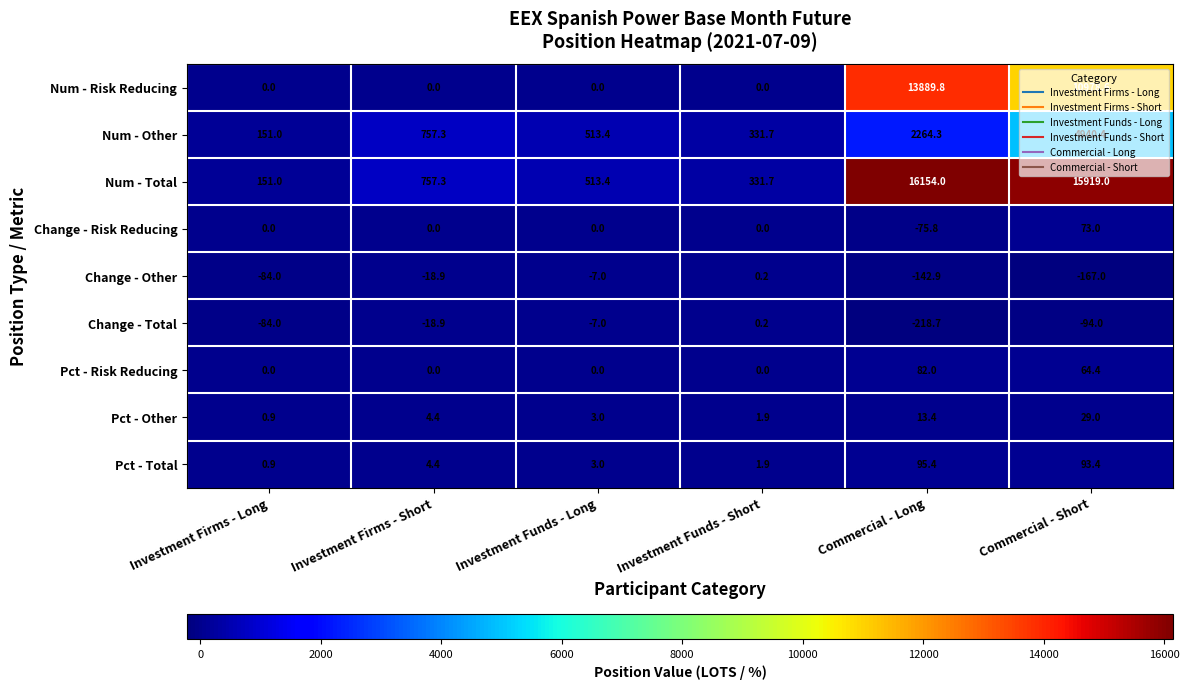

At which label is Change - Other closest to -83?

Investment Firms - Long